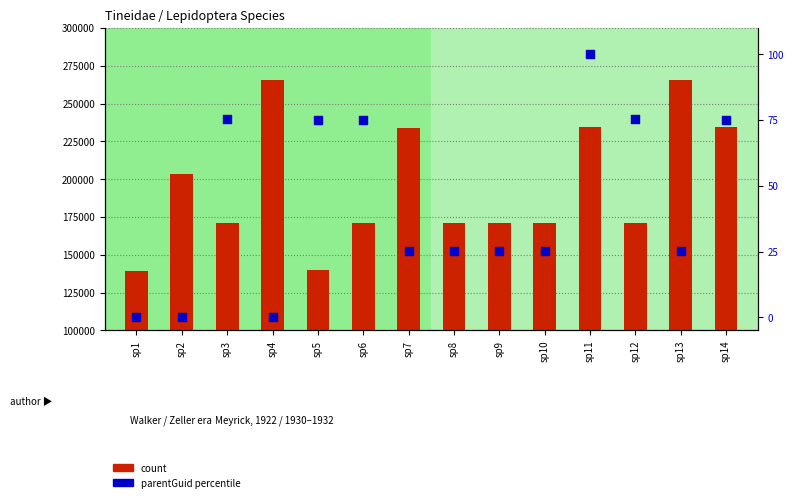

What are all the series names shown in the legend?

count, parentGuid percentile